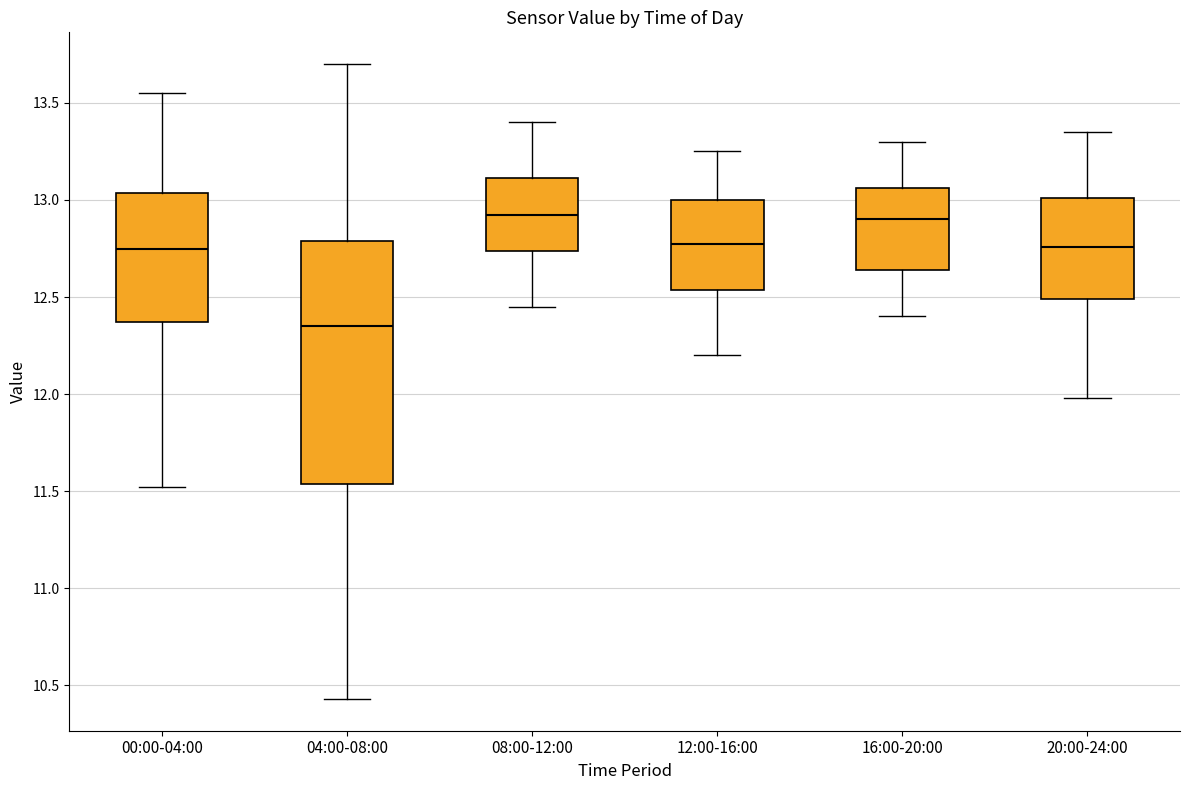

Reading left to right, read every box against the y-axis: the position of its median line, the range the box covers, and the ends of its whiskers. The values are not printed on the chart, so give them approximately, as read against the axis.

00:00-04:00: median 12.75, box 12.35 to 13.05, whiskers 11.50 to 13.55
04:00-08:00: median 12.35, box 11.55 to 12.80, whiskers 10.45 to 13.70
08:00-12:00: median 12.95, box 12.75 to 13.10, whiskers 12.45 to 13.40
12:00-16:00: median 12.80, box 12.55 to 13.00, whiskers 12.20 to 13.25
16:00-20:00: median 12.90, box 12.65 to 13.05, whiskers 12.40 to 13.30
20:00-24:00: median 12.75, box 12.50 to 13.00, whiskers 12.00 to 13.35